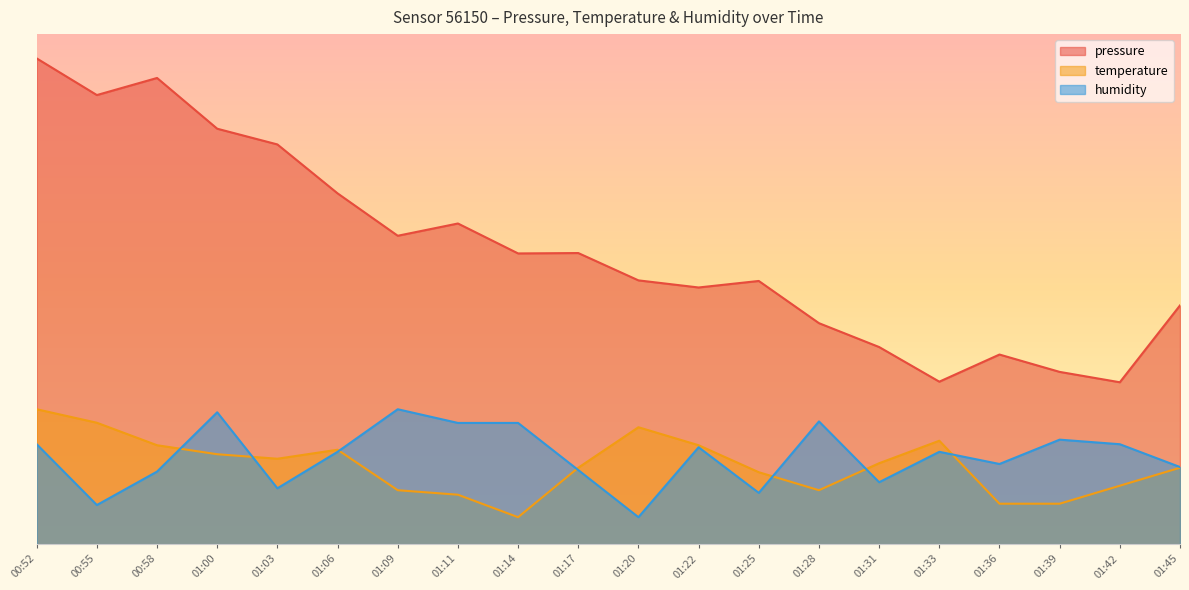

Which has a higher value, 01:33 or 01:03?

01:03